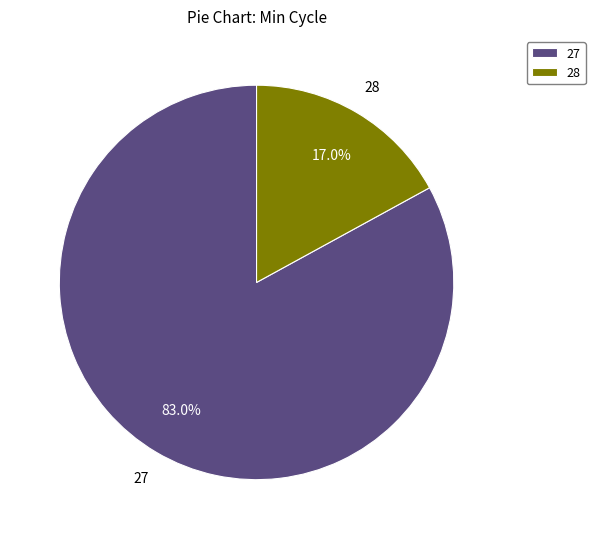

Which category has the biggest portion of the pie?

27